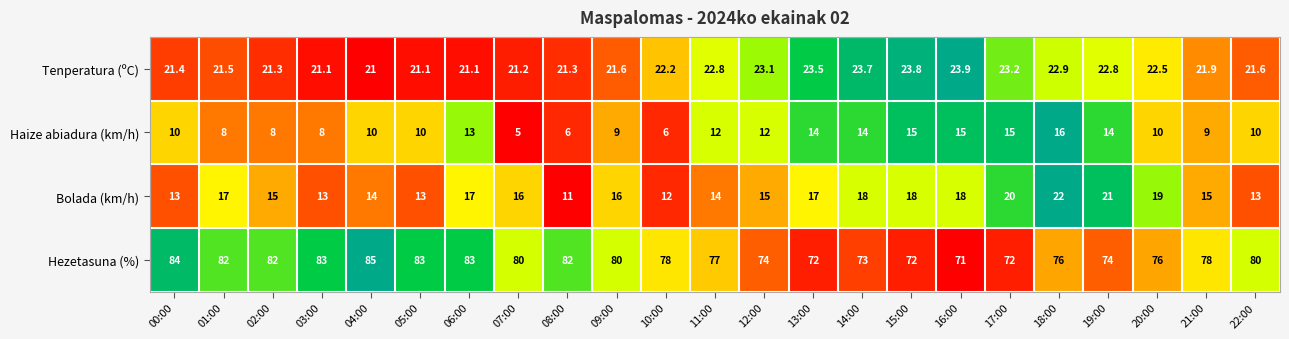

What is the difference between the highest and lowest values at 06:00?

70.0